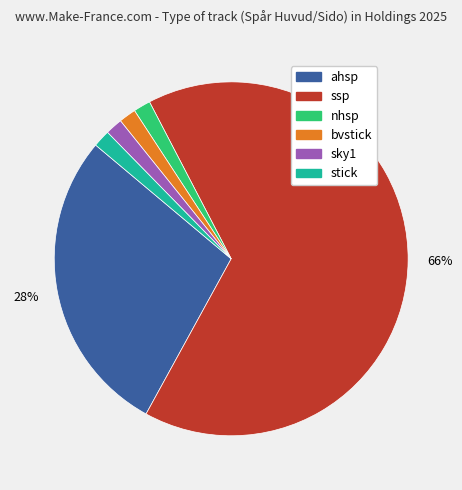

Combined, do ahsp and nhsp account for over 50%?

No